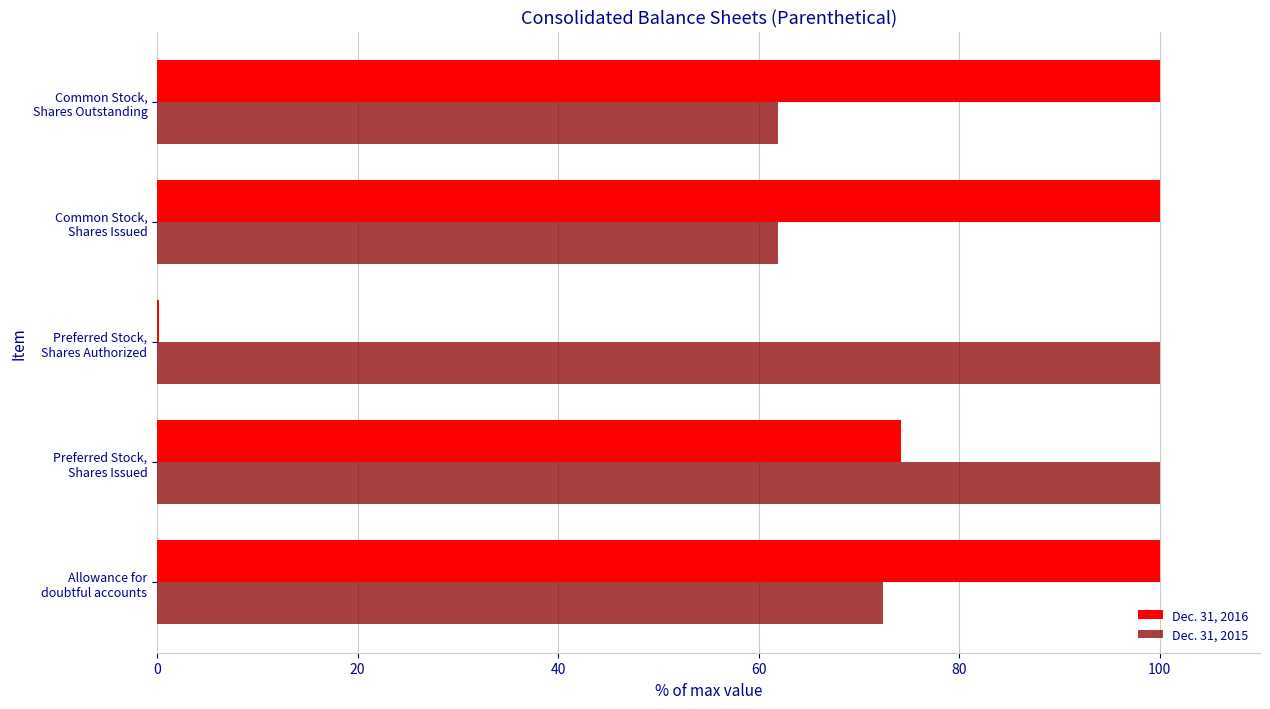

What is the sum of all Dec. 31, 2016 values?

374.4